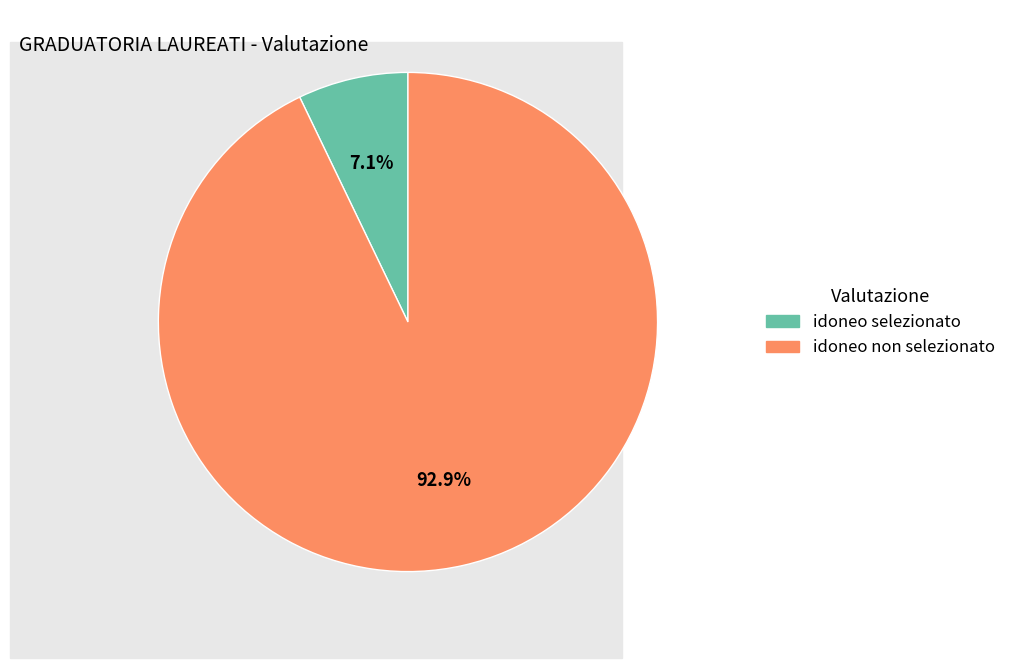

Is it true that idoneo non selezionato is 93% of the pie?

True